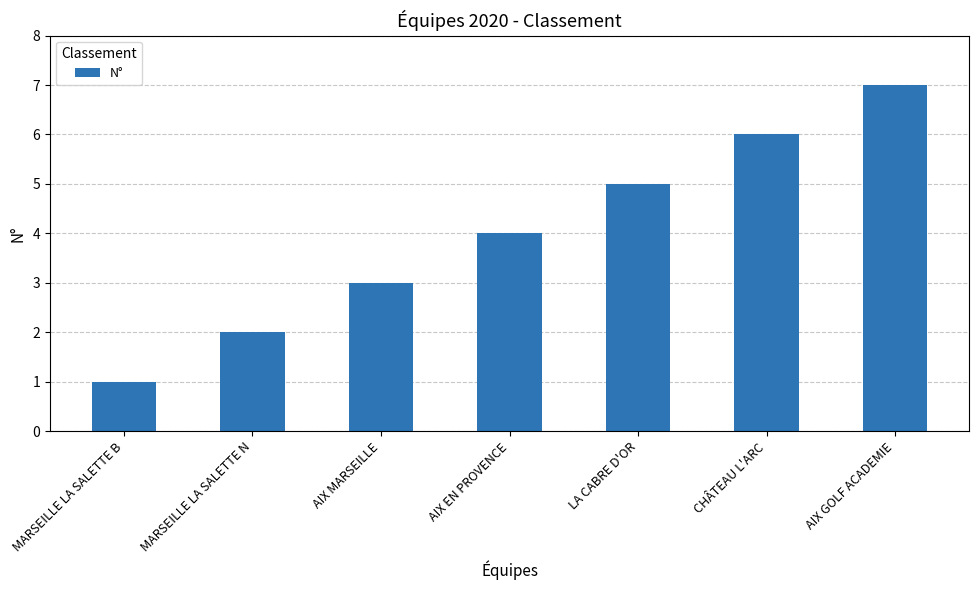

What is the average value?

4